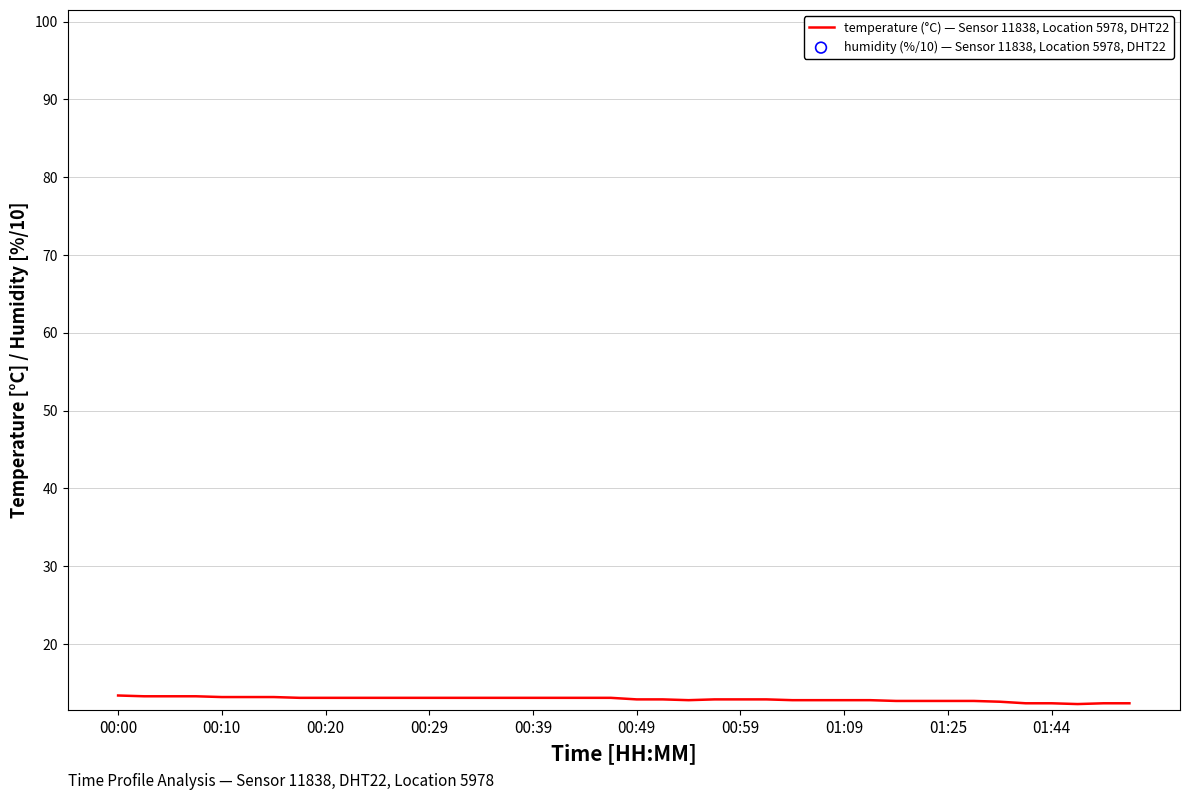

Which series reaches the maximum Y coordinate?

temperature (°C) — Sensor 11838, Location 5978, DHT22